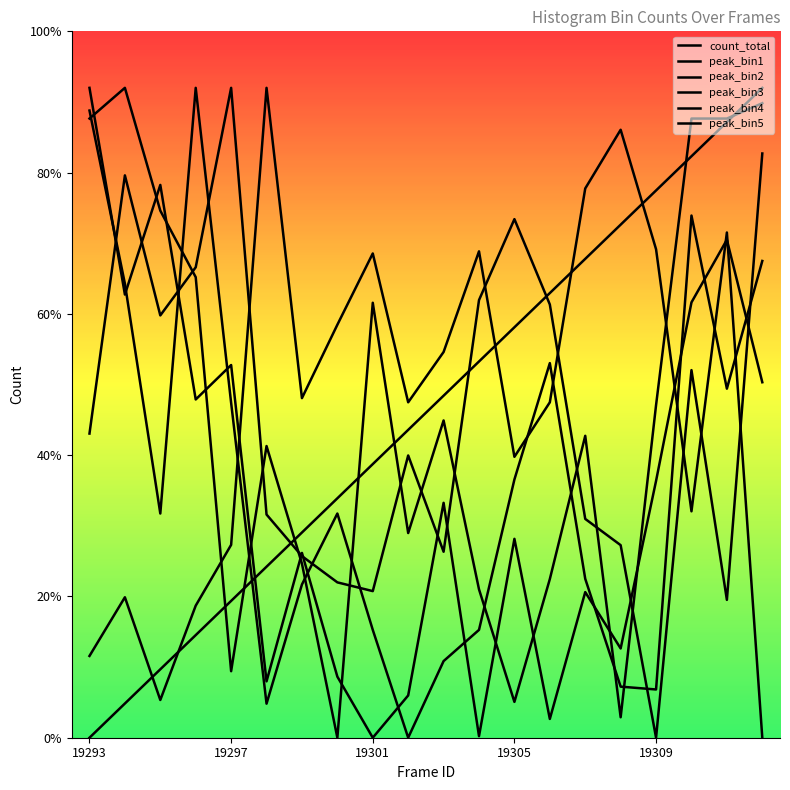

Does the chart display data point markers on the line(s)?

No